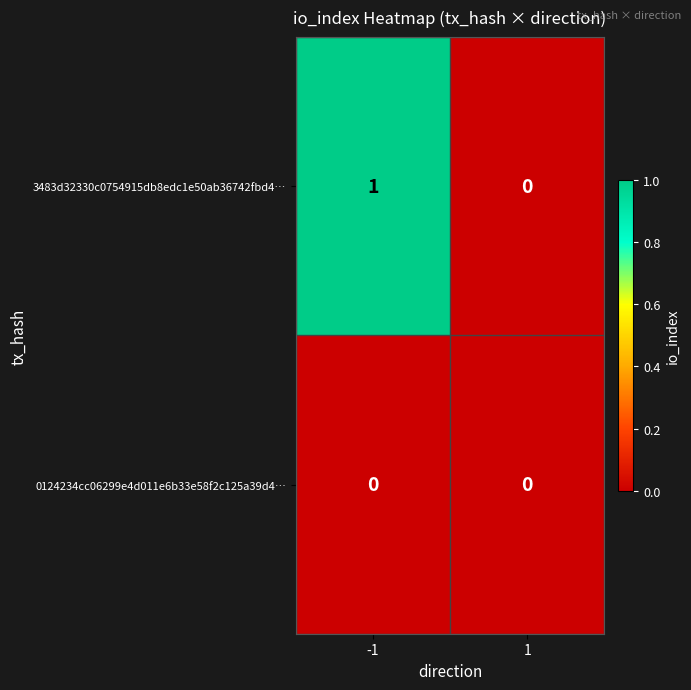

Reading left to right, transcribe all the data shown in this chart.

3483d32330c0754915db8edc1e50ab36742fbd4…: -1=1	1=0
0124234cc06299e4d011e6b33e58f2c125a39d4…: -1=0	1=0